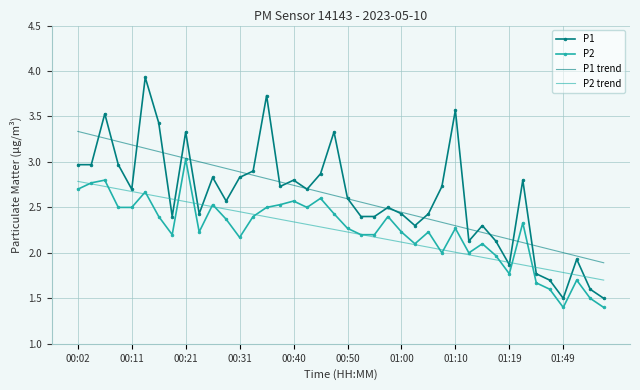

True or false: P1 trend and P2 trend intersect in this chart.

False